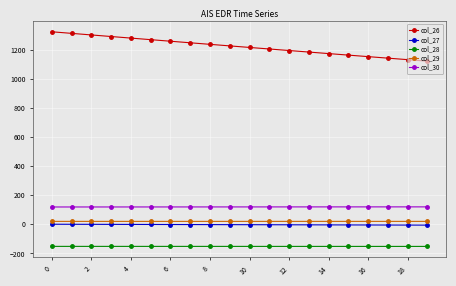

What is the smallest value displayed?

-152.0